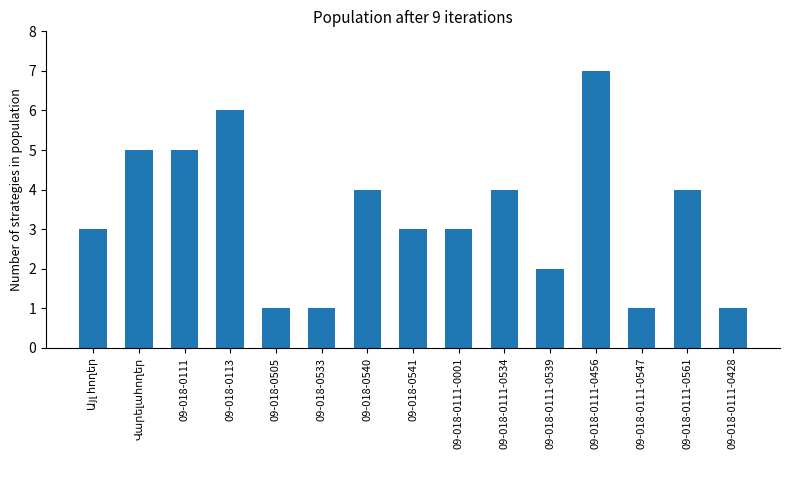

Which has a higher value, 09-018-0111-0428 or 09-018-0111-0456?

09-018-0111-0456